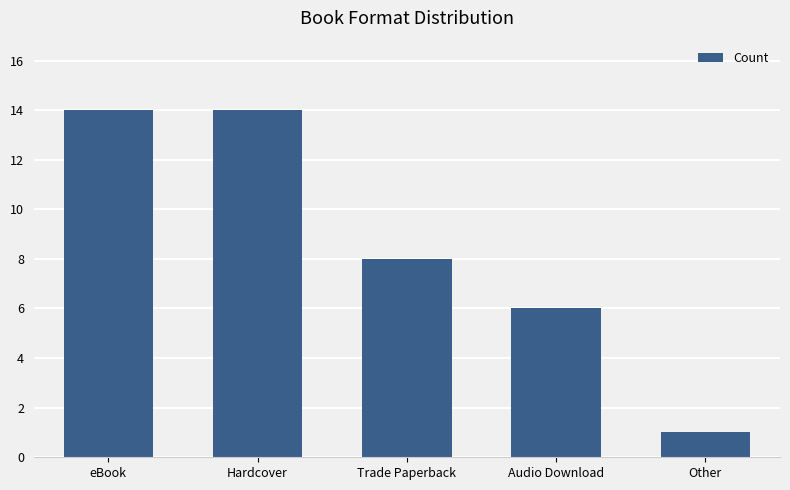

What is the change in value from Hardcover to Trade Paperback?

-6